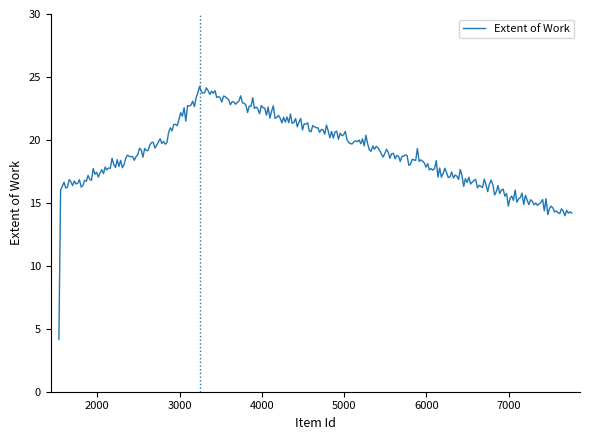

What is the maximum value shown in the chart?

24.3